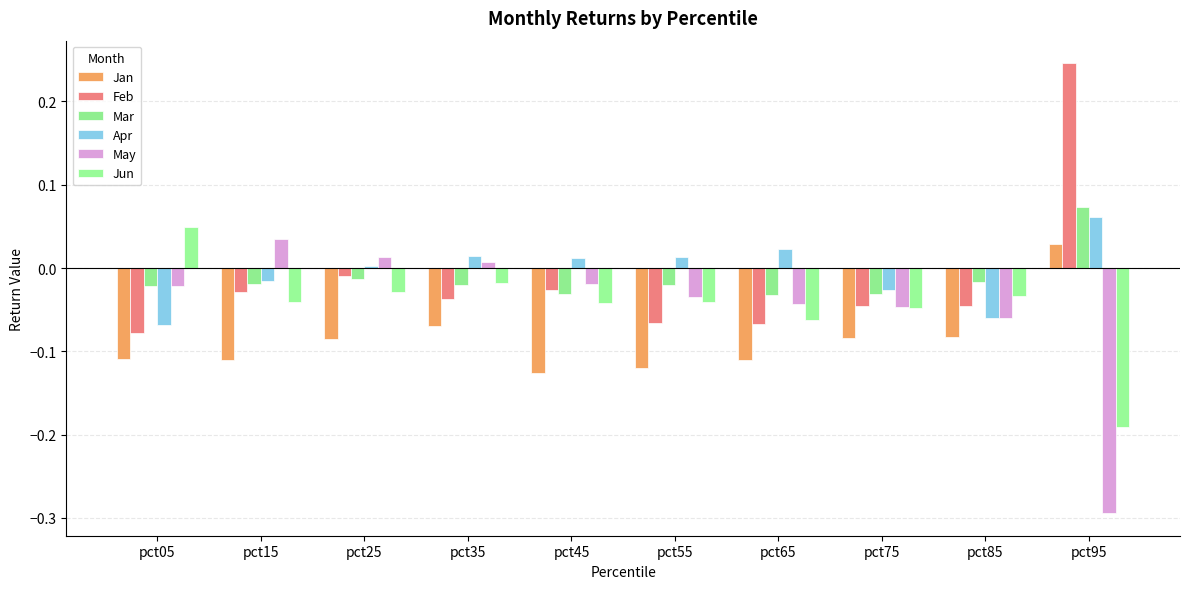

How many bars are there in each group?

6